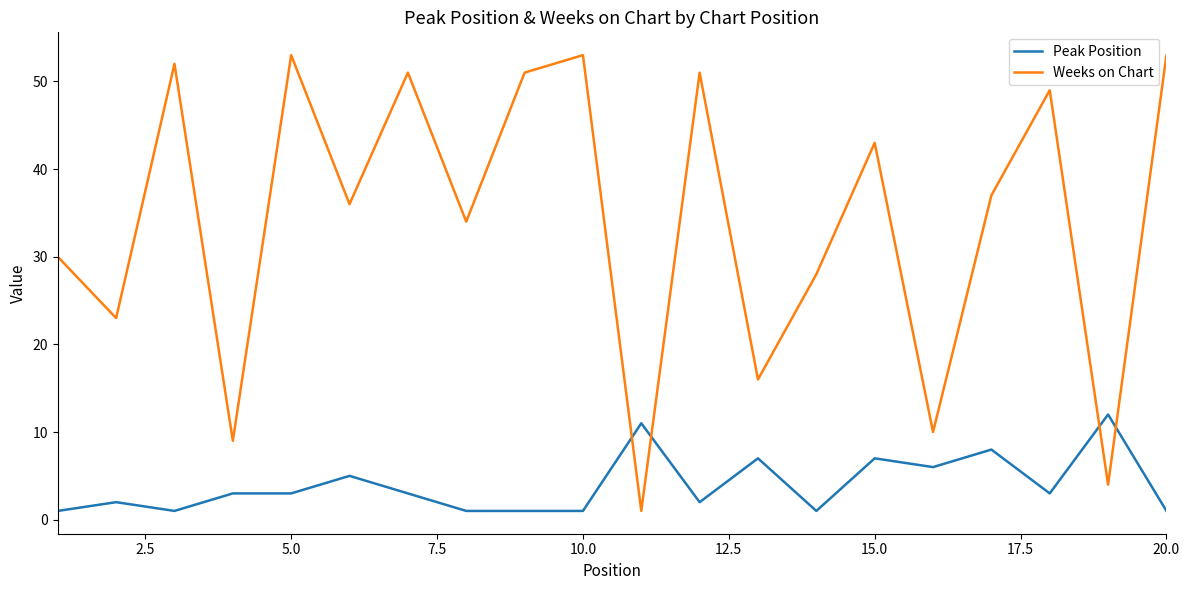

Which series ends up on top after the final intersection of Peak Position and Weeks on Chart?

Weeks on Chart